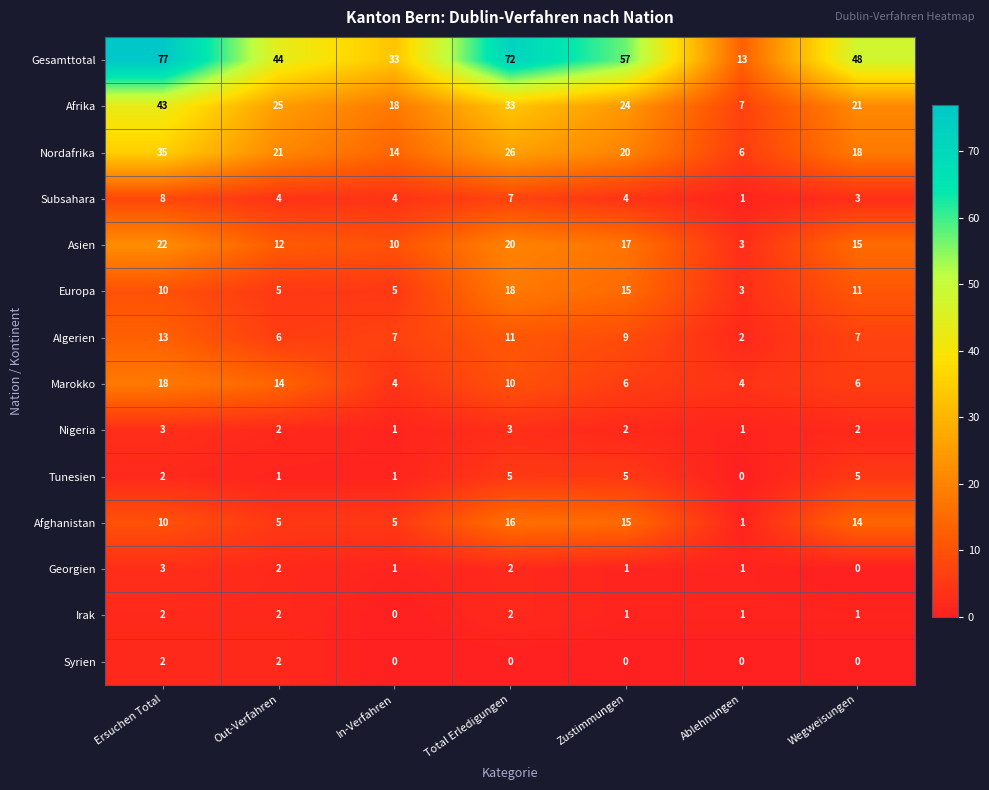

What is the difference between the second highest and minimum values in the Algerien series?

9